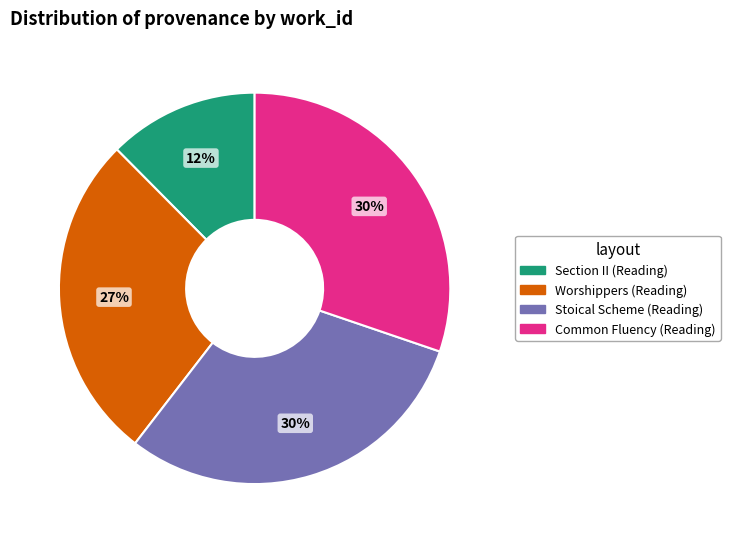

To the nearest percent, what portion does Section II (Reading) represent?

12%